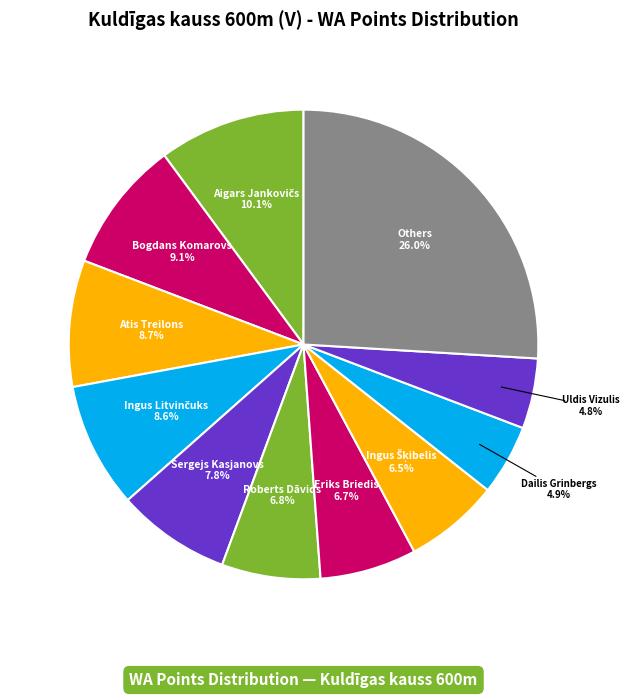

Which category has the biggest portion of the pie?

Aigars Jankovičs